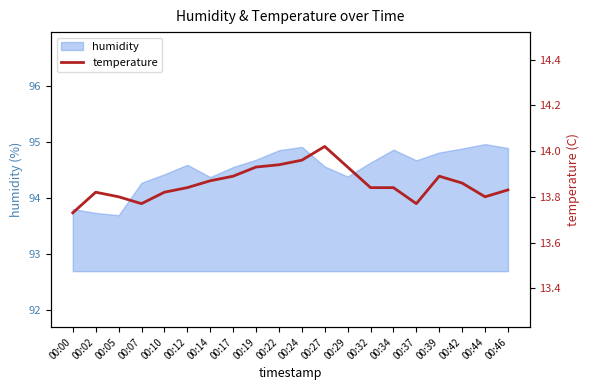

Which has a higher value, 00:46 or 00:22?

00:22